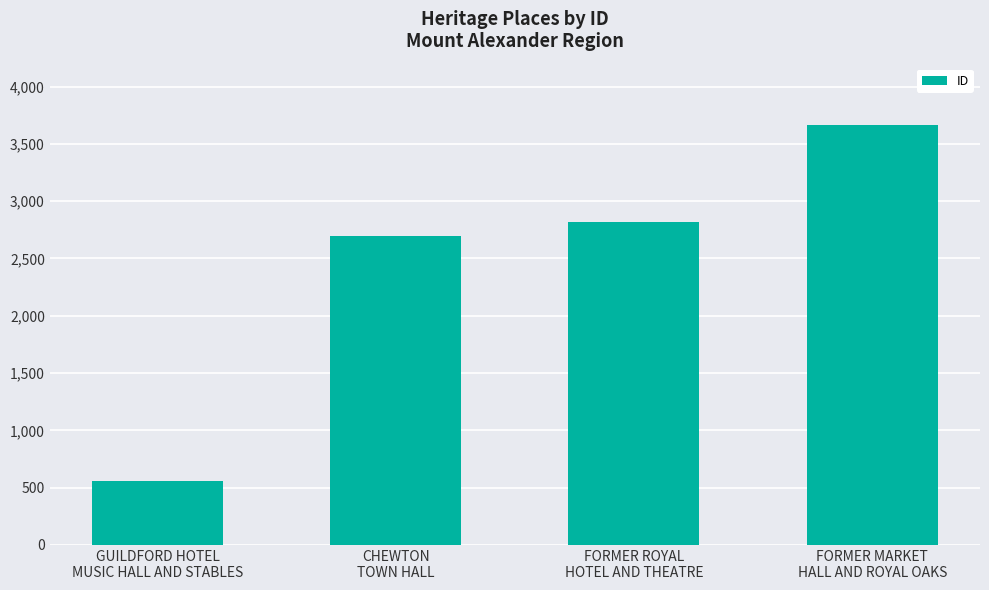

Reading right to left, transcribe all the data shown in this chart.

FORMER MARKET
HALL AND ROYAL OAKS=3664	FORMER ROYAL
HOTEL AND THEATRE=2818	CHEWTON
TOWN HALL=2697	GUILDFORD HOTEL
MUSIC HALL AND STABLES=562